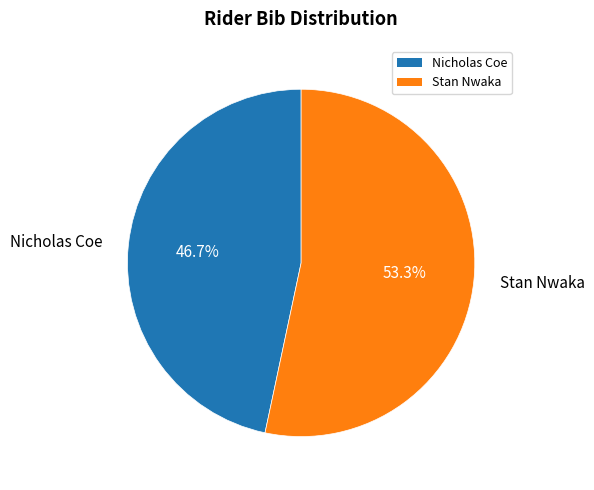

Rank the categories by value from highest to lowest.

Stan Nwaka, Nicholas Coe